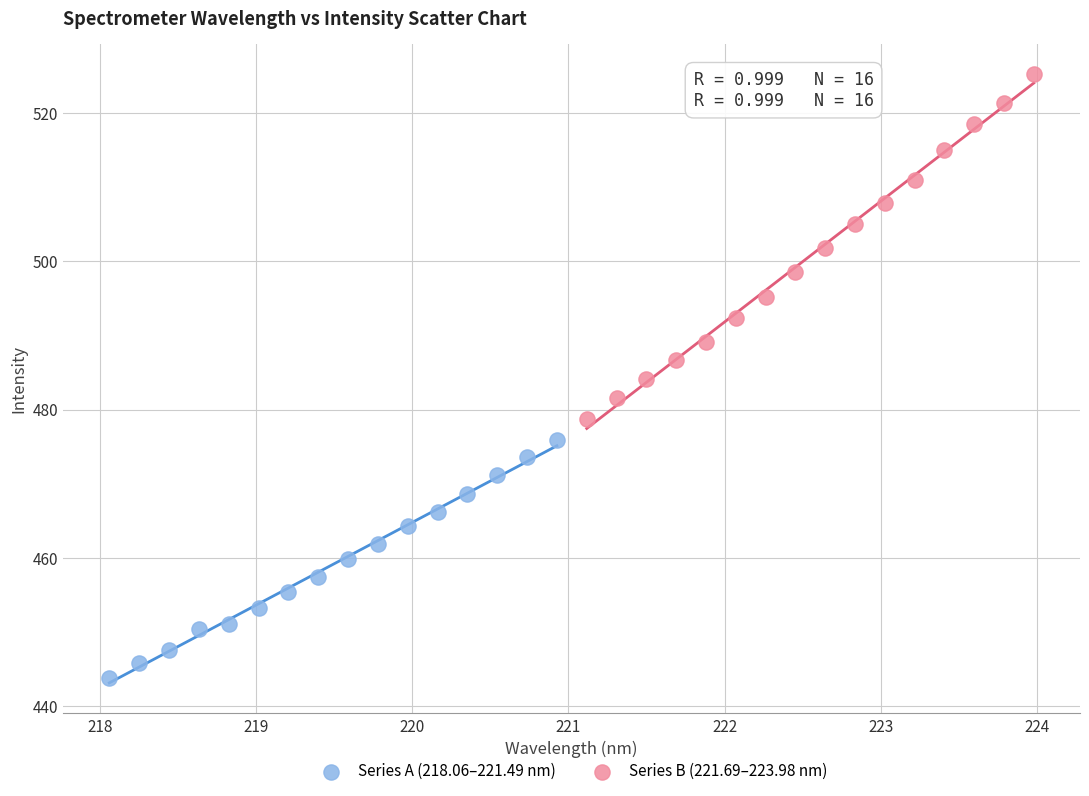

Which series contains the highest Y value?

Series B (221.69–223.98 nm)